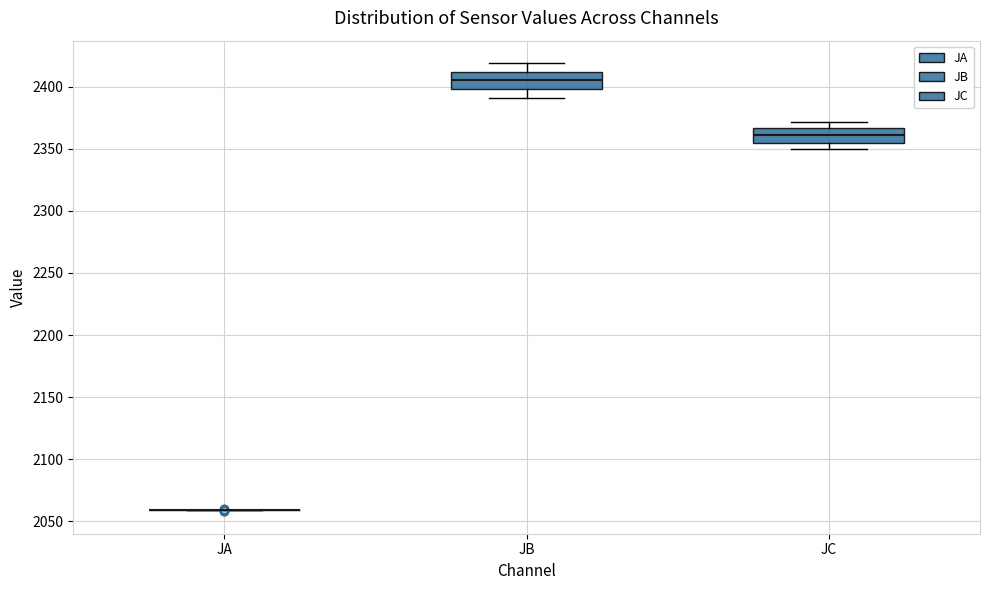

Reading left to right, transcribe this box plot: for each box, give where its median line is, the range the box spans, and where its two whiskers end, as read against the y-axis. The values are not printed on the chart, so give them approximately, as read against the axis.

JA: box collapsed to a line at 2060, whiskers 2060 to 2060
JB: median 2405, box 2400 to 2410, whiskers 2390 to 2420
JC: median 2360, box 2355 to 2365, whiskers 2350 to 2370